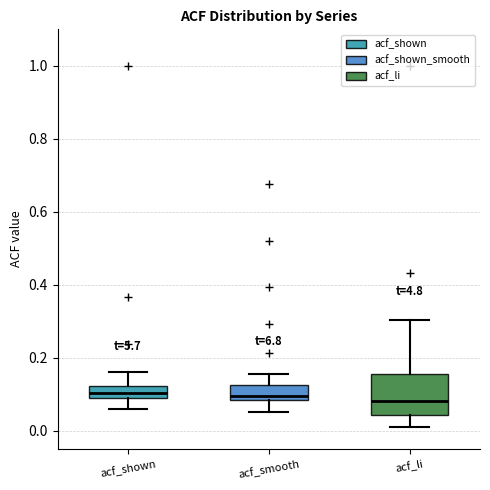

Which box is the tallest, from its lower edge to its upper edge?

acf_li